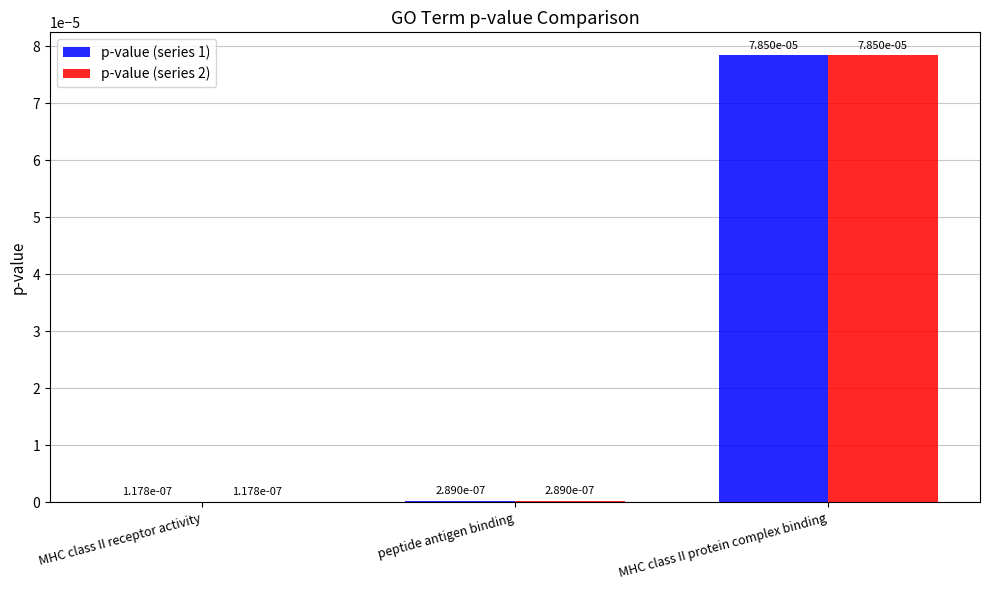

Is it true that p-value (series 1) equals 0.0 at MHC class II protein complex binding?

False